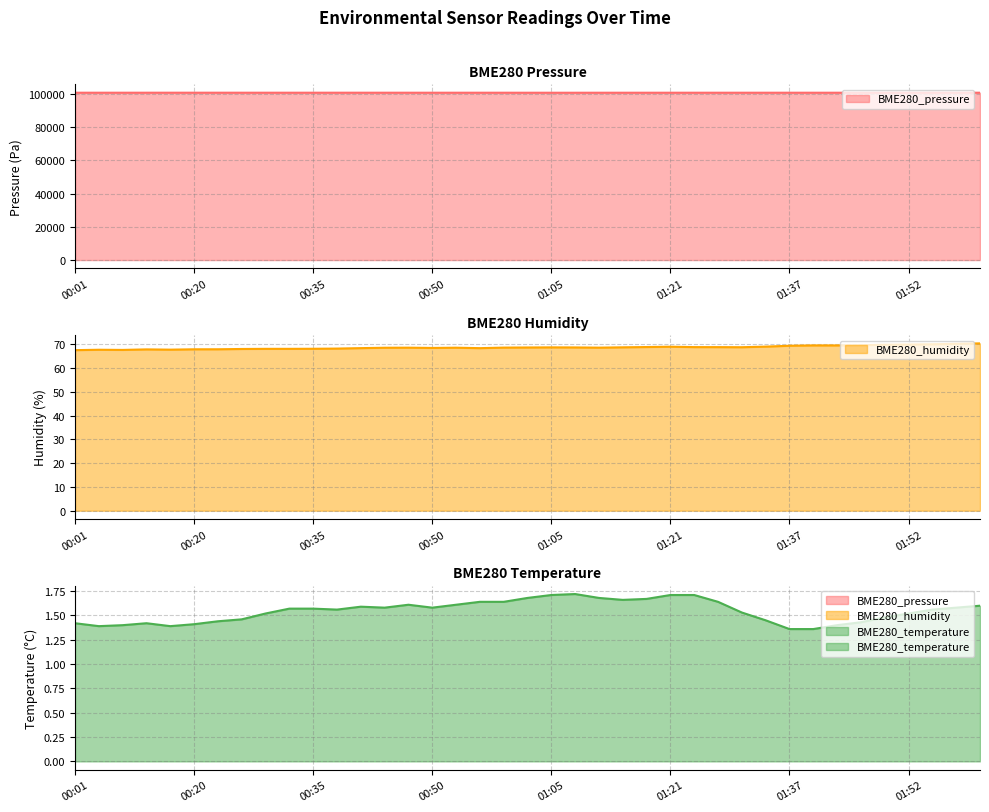

Between 00:29 and 01:46, which is larger?

00:29